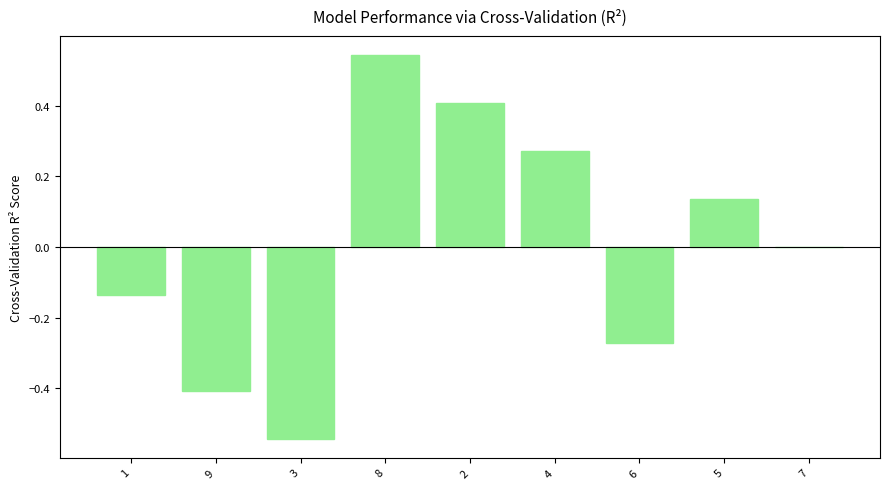

True or false: the data shows 0.2 at 8.

False